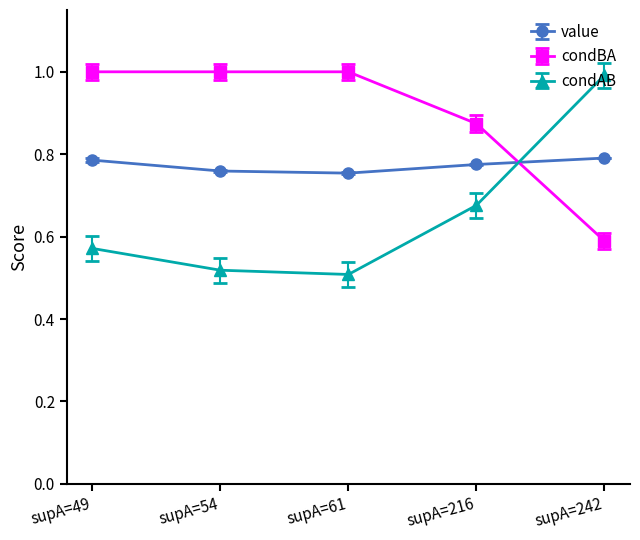

Which series changed the most between supA=61 and supA=216?

condAB